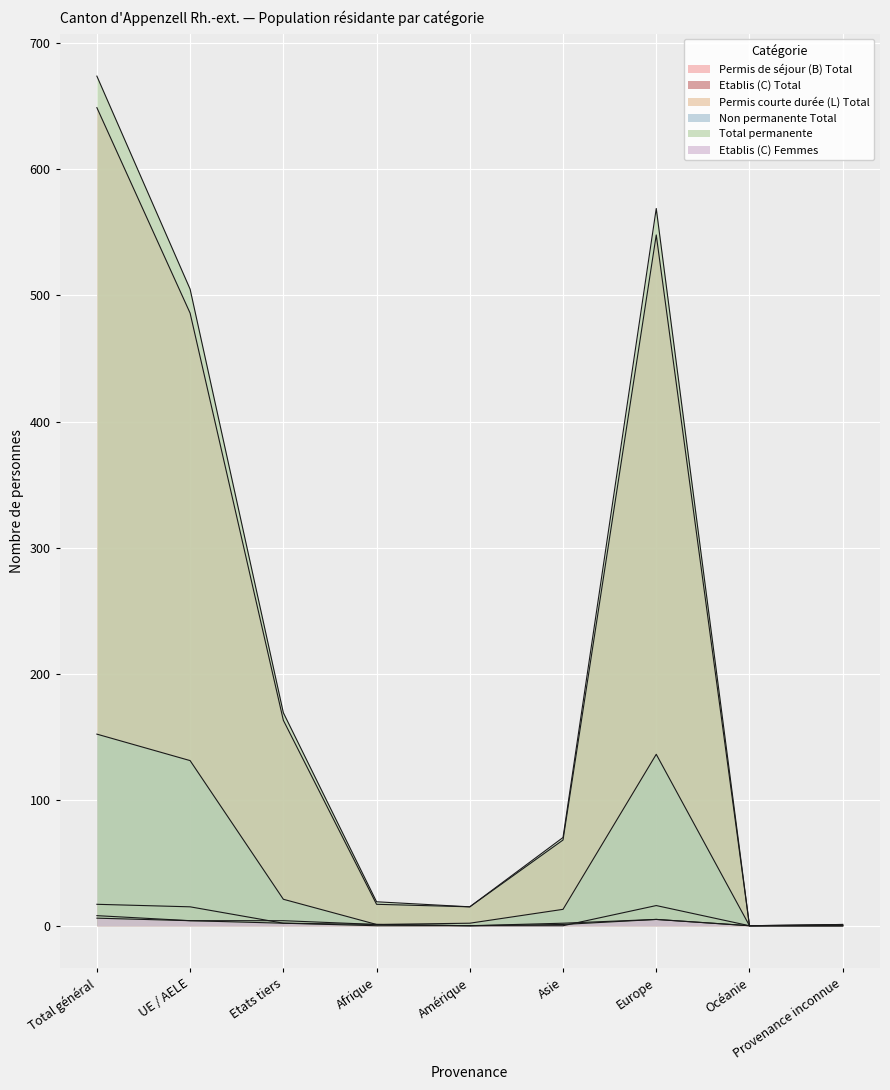

True or false: Total permanente and Etablis (C) Total cross at least once.

False